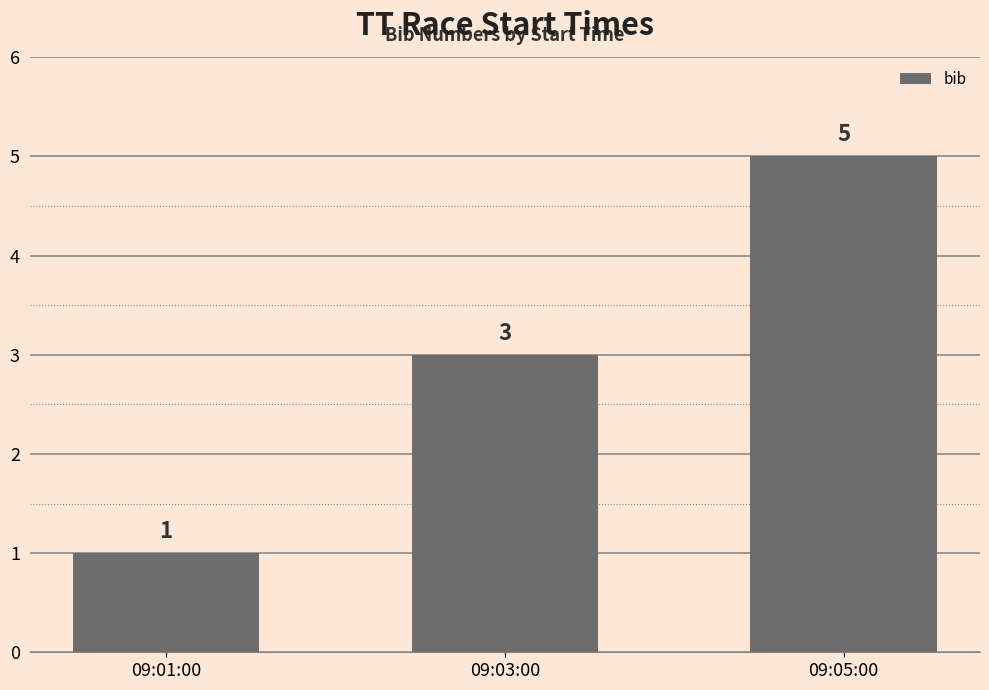

Rank the categories by value from lowest to highest.

09:01:00, 09:03:00, 09:05:00